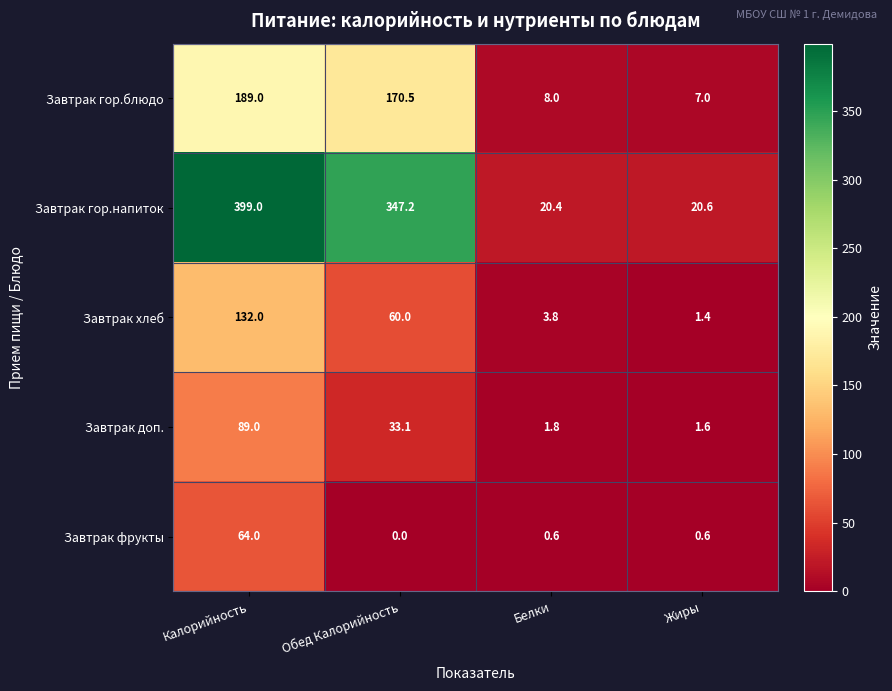

At how many categories does at least one series exceed 283?

2